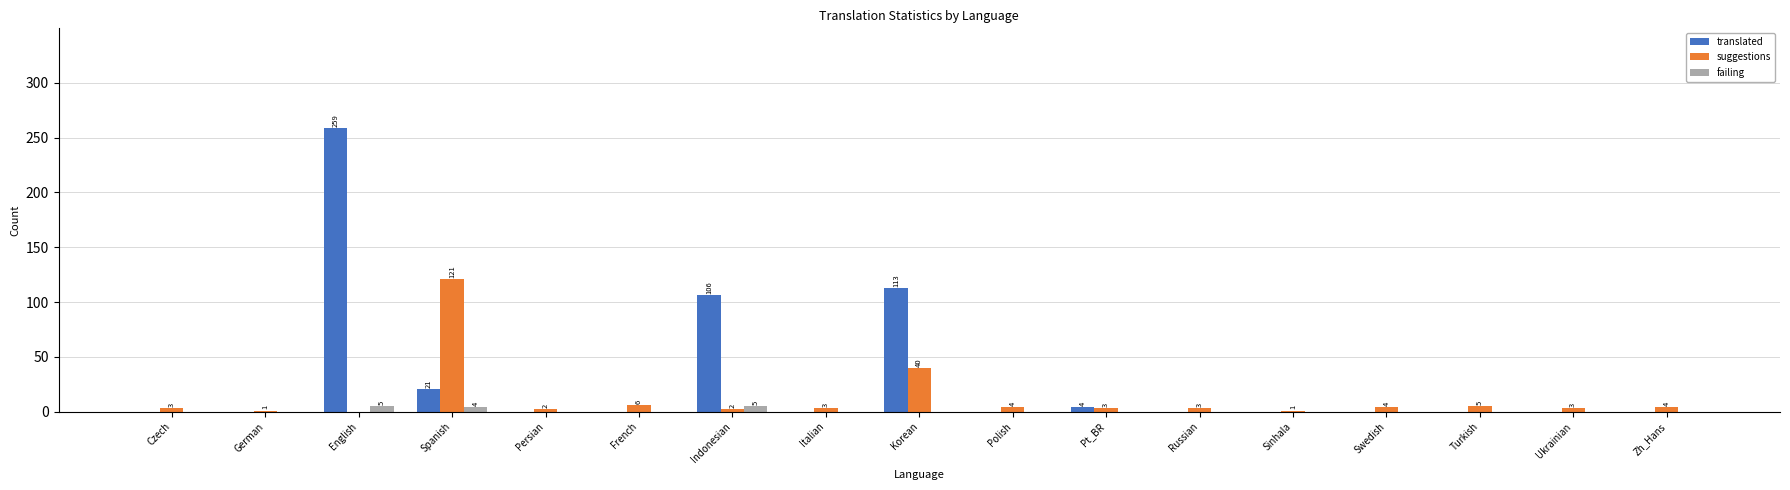

At which label is suggestions closest to 60?

Korean